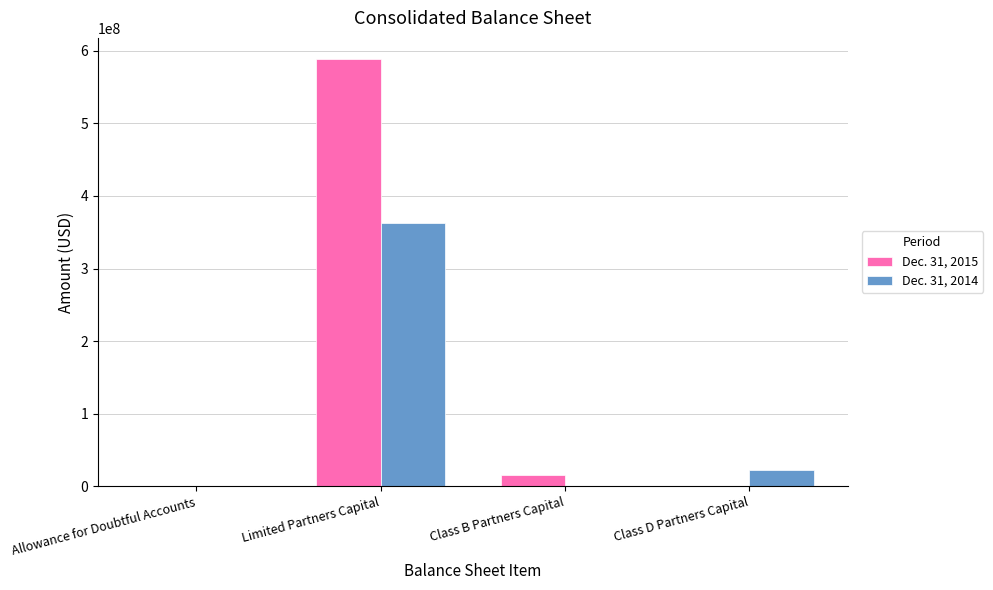

What is the difference between the Dec. 31, 2014 values at Limited Partners Capital and Allowance for Doubtful Accounts?

362556333